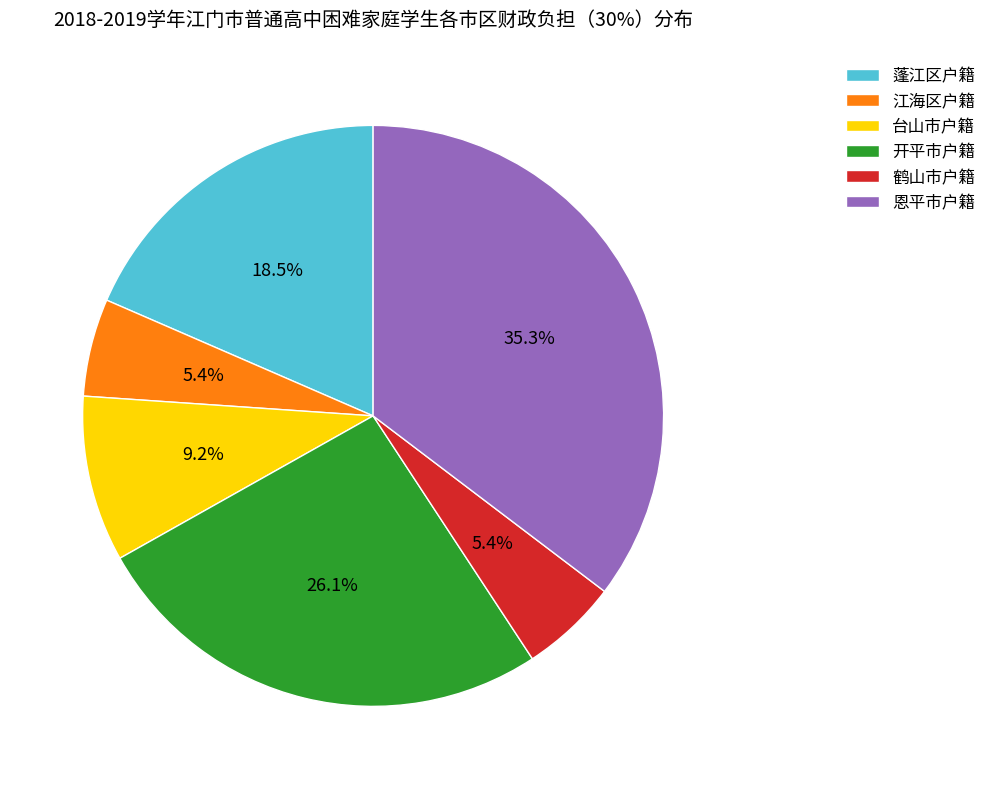

What portion of the pie excludes 鹤山市户籍?

94.6%